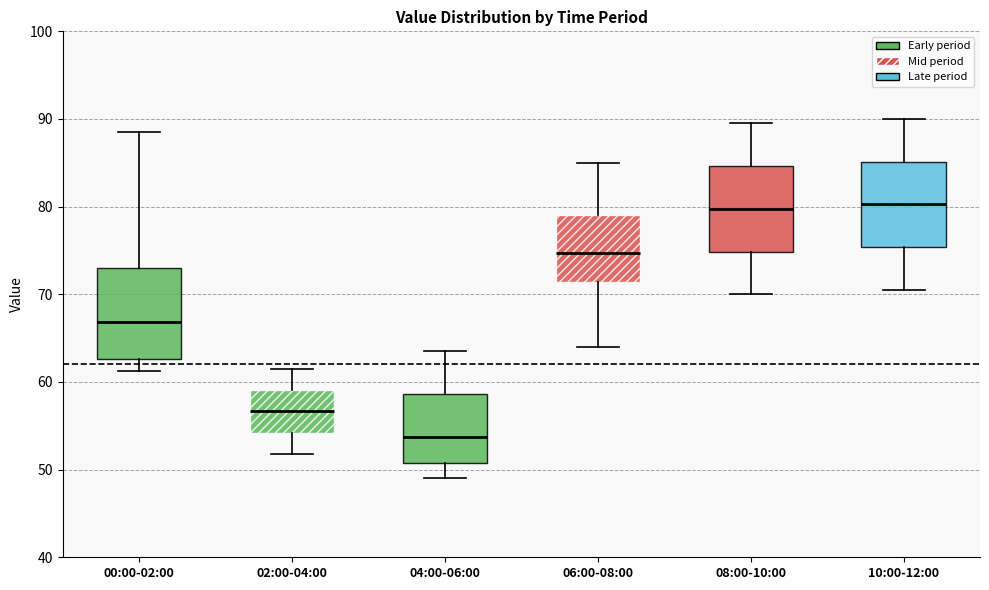

Reading left to right, read every box against the y-axis: the position of its median line, the range the box covers, and the ends of its whiskers. The values are not printed on the chart, so give them approximately, as read against the axis.

00:00-02:00: median 67, box 63 to 73, whiskers 61 to 89
02:00-04:00: median 57, box 54 to 59, whiskers 52 to 62
04:00-06:00: median 54, box 51 to 59, whiskers 49 to 64
06:00-08:00: median 75, box 71 to 79, whiskers 64 to 85
08:00-10:00: median 80, box 75 to 85, whiskers 70 to 90
10:00-12:00: median 80, box 75 to 85, whiskers 71 to 90